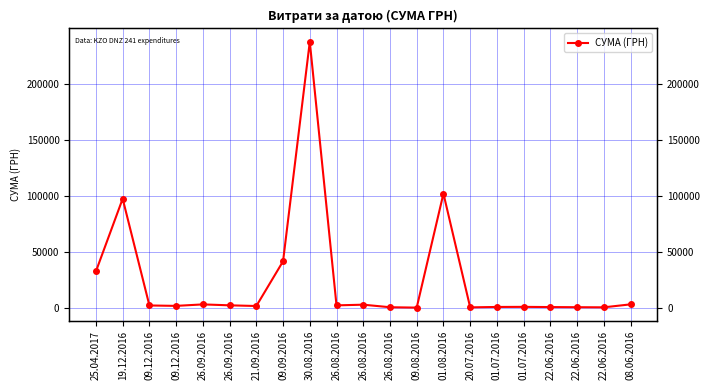

How many distinct data groups are displayed?

1